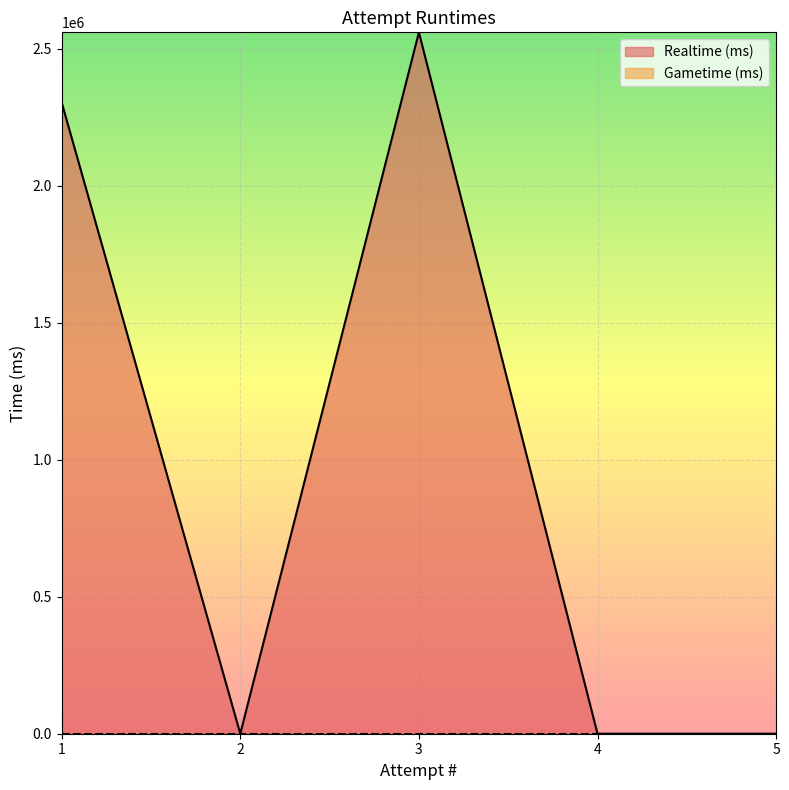

What is the change in value from 1 to 2?

-2303957